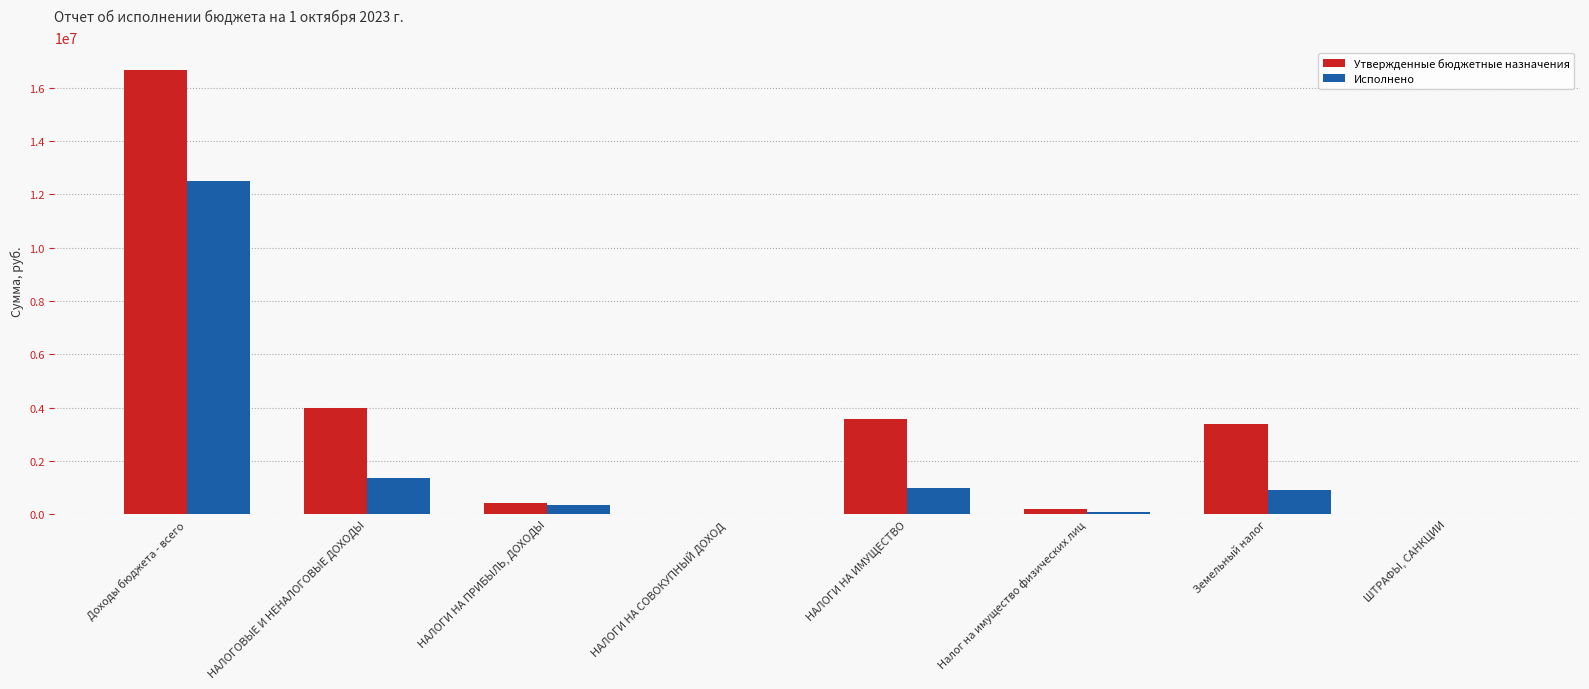

What is the sum of all Утвержденные бюджетные назначения values?

28227263.0